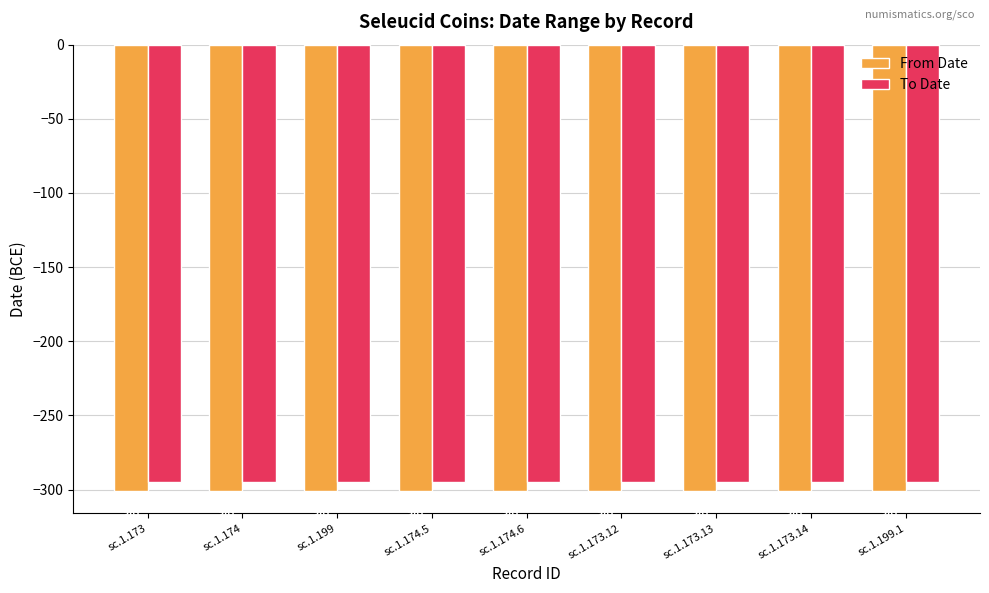

What is the maximum value shown in the chart?

-295